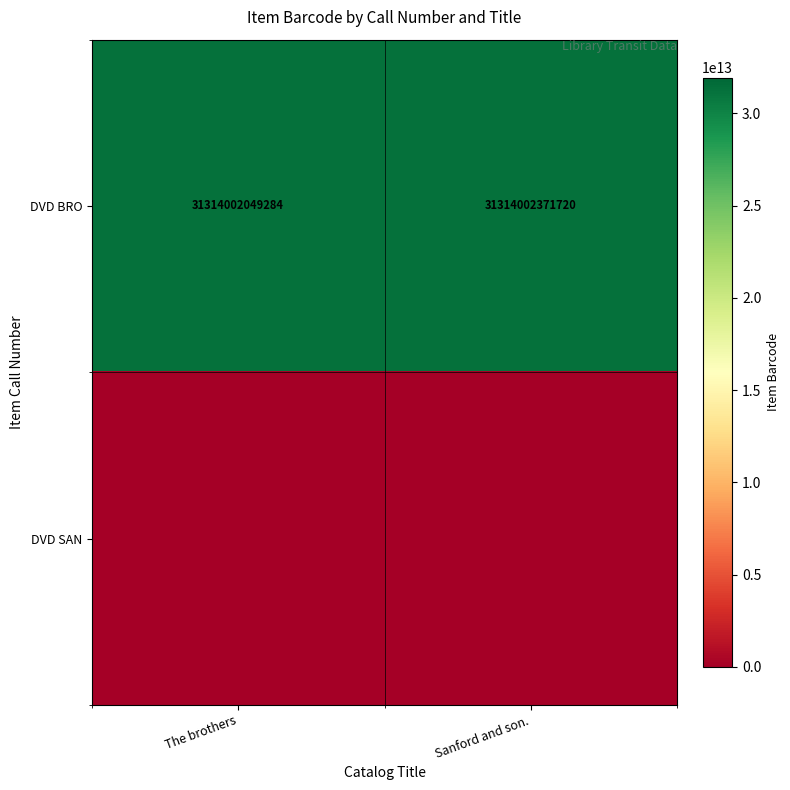

Where is DVD BRO nearest to the value 31314002210502?

The brothers